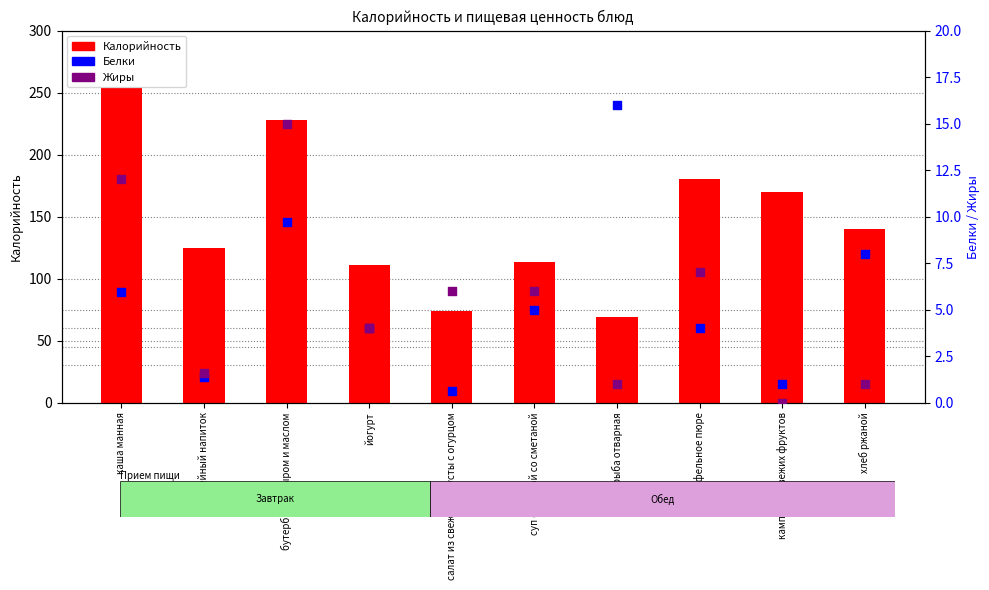

At which category is the sum across all series the highest?

каша манная